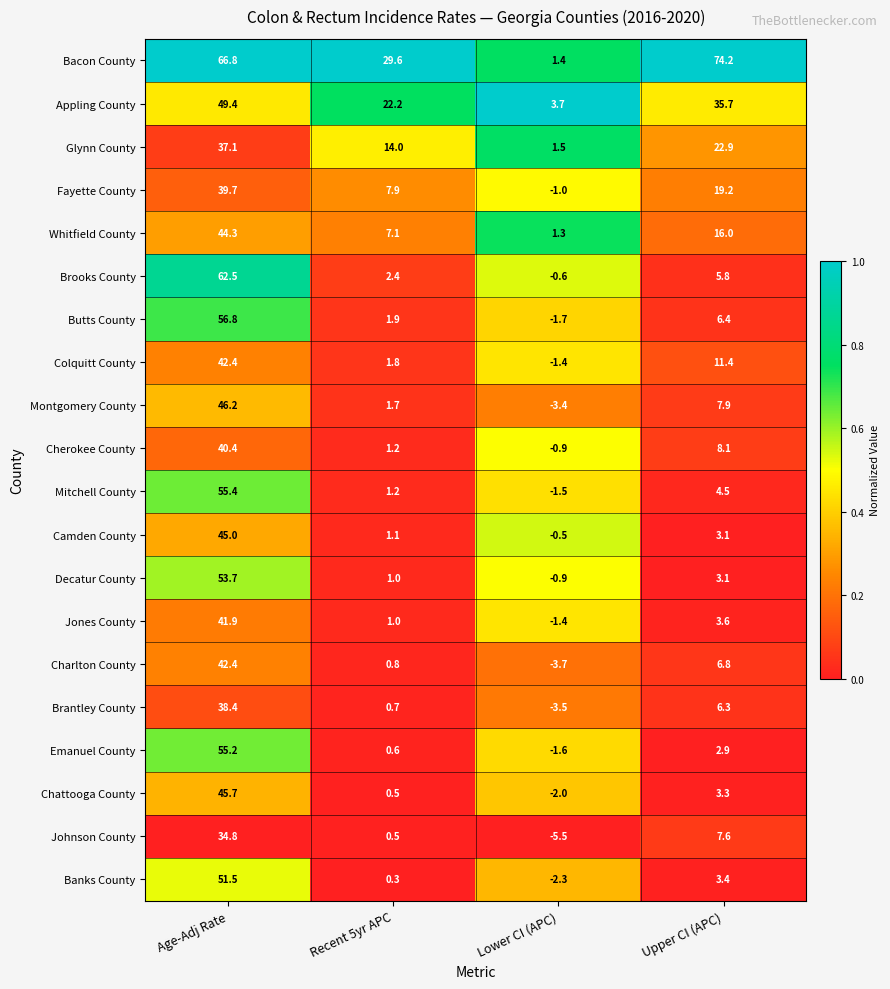

Read the Brooks County value at Recent 5yr APC.

2.4